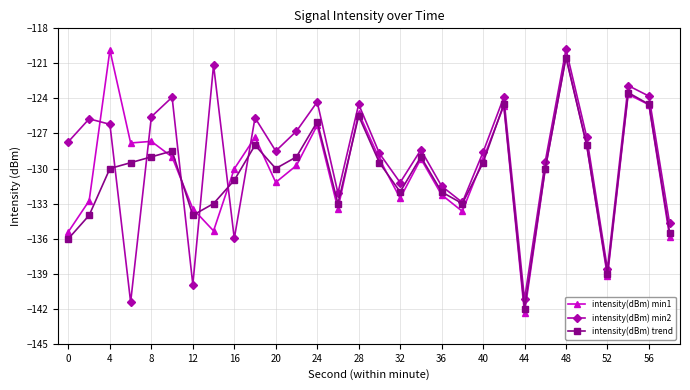

True or false: intensity(dBm) trend has more than 1 points higher than both neighbors.

True